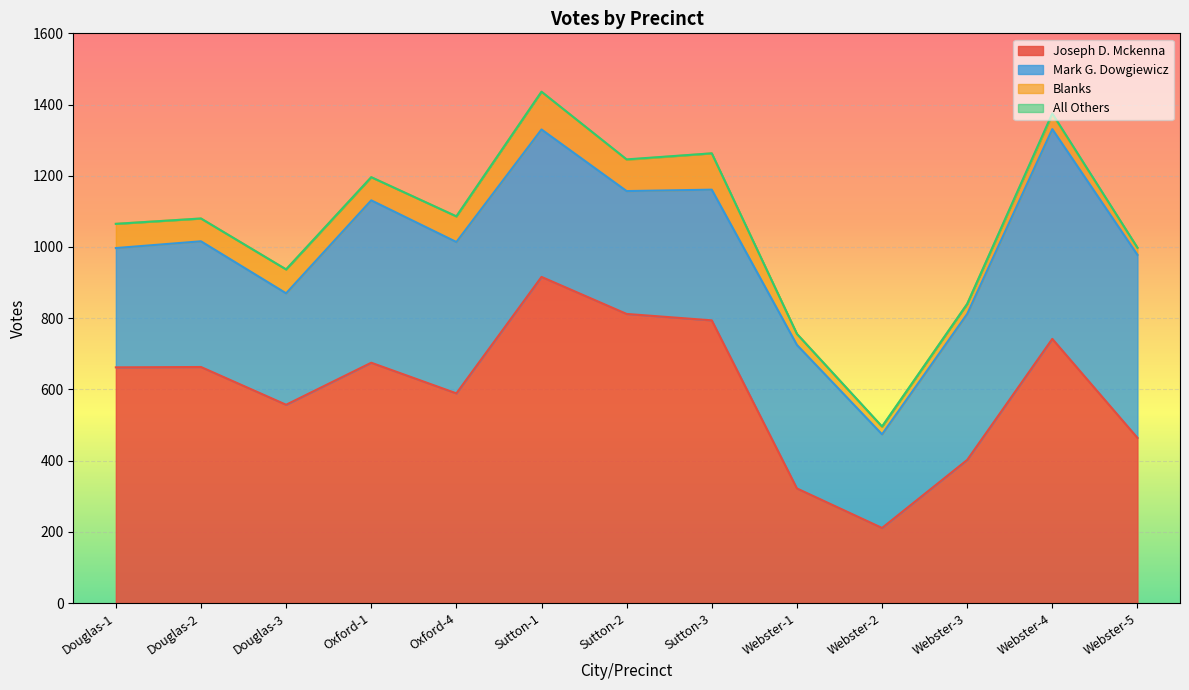

What is the spread (max minus min) of values at Douglas-3?

557